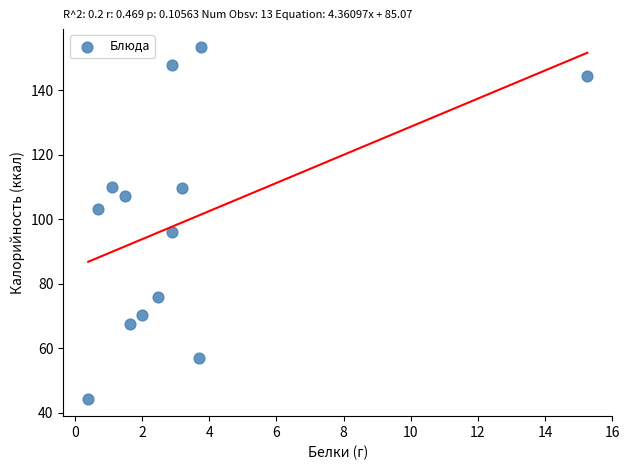

What Y value in the scatter plot is closest to 98?

95.9